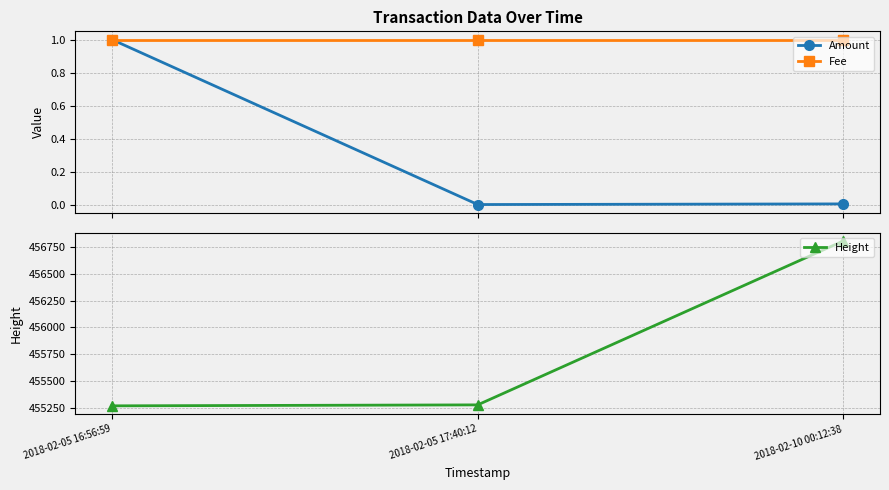

Reading left to right, extract all data points from this chart.

Amount: 1.0	0.0	0.0
Fee: 1.0	1.0	1.0
Height: 455270.0	455279.0	456805.0